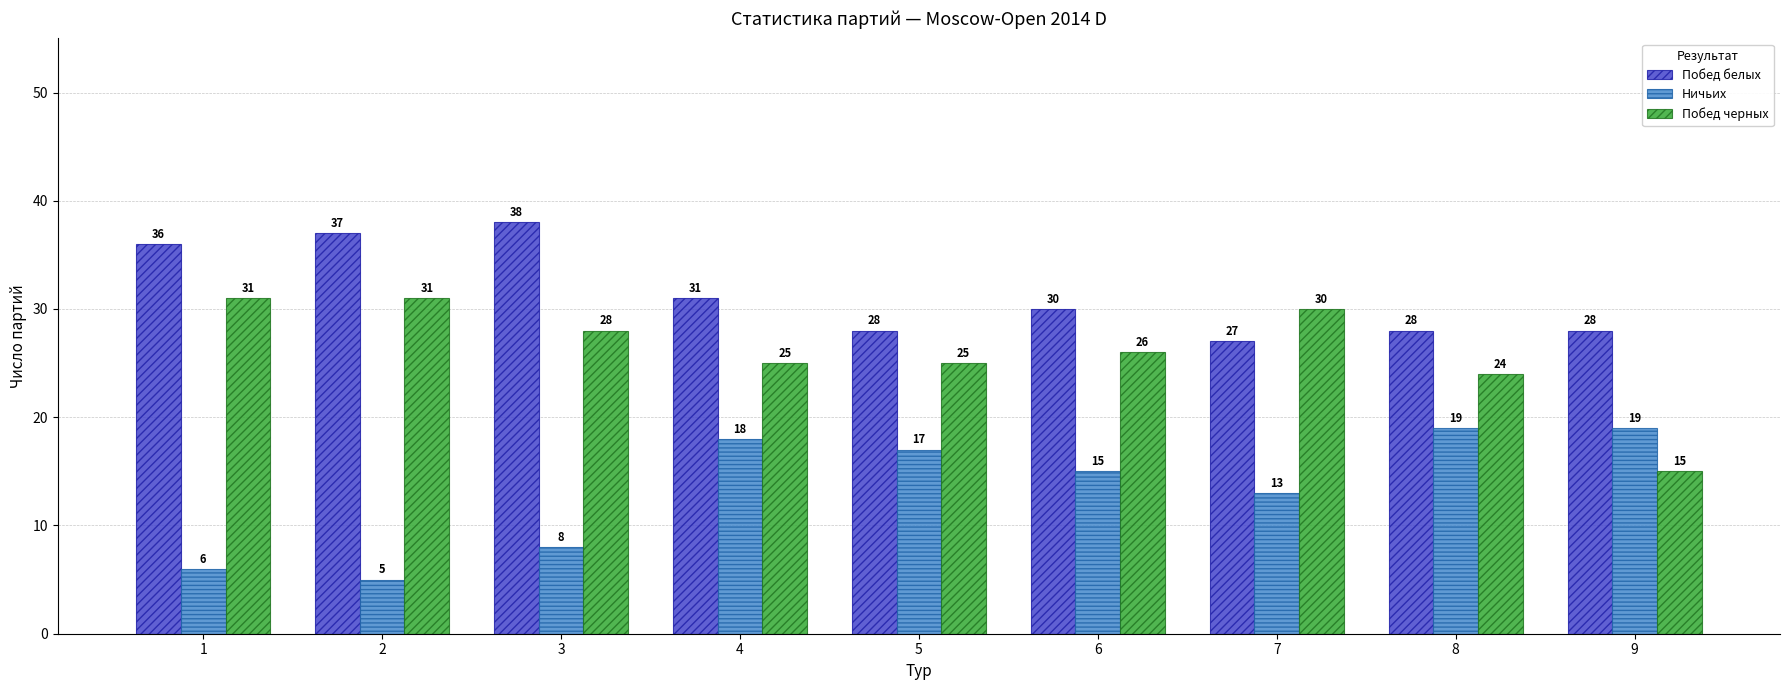

The Побед черных series shows 26 at 6. True or false?

True